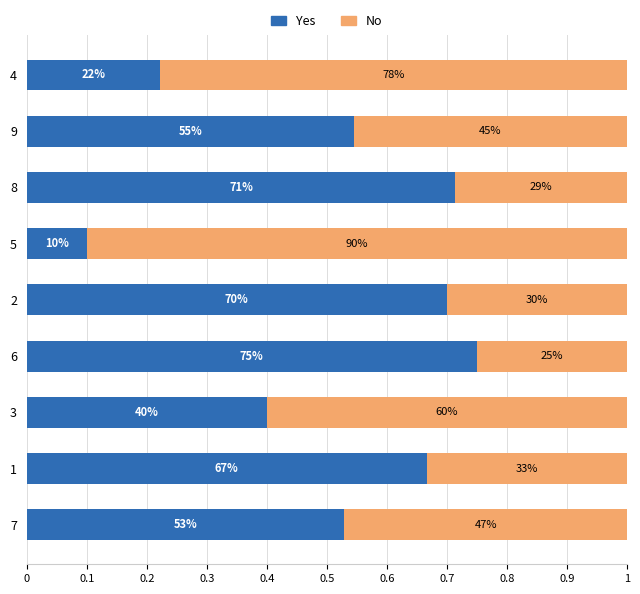

What are all the series names shown in the legend?

Yes, No